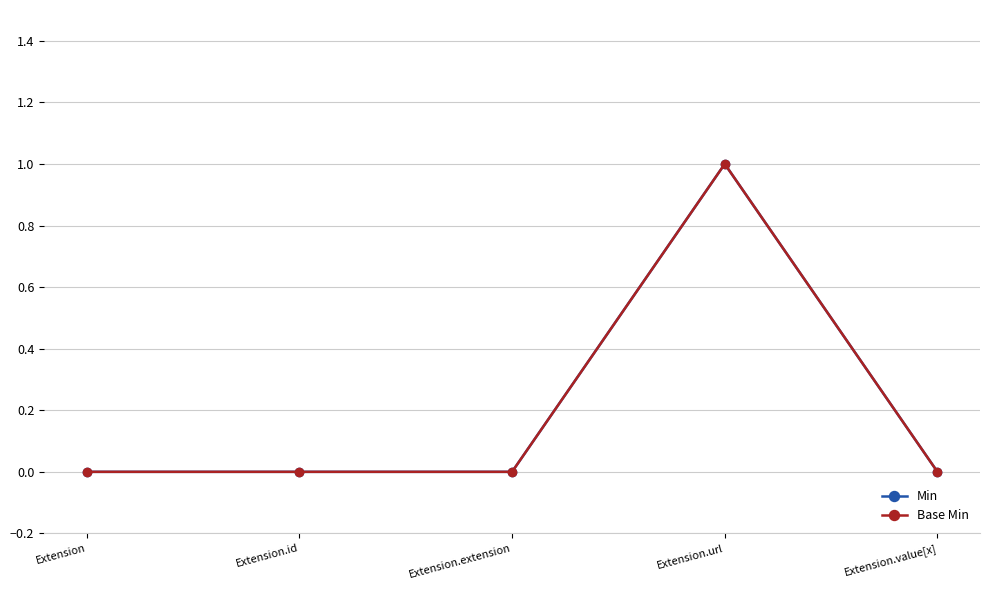

Is it true that Min equals 0 at Extension.url?

False